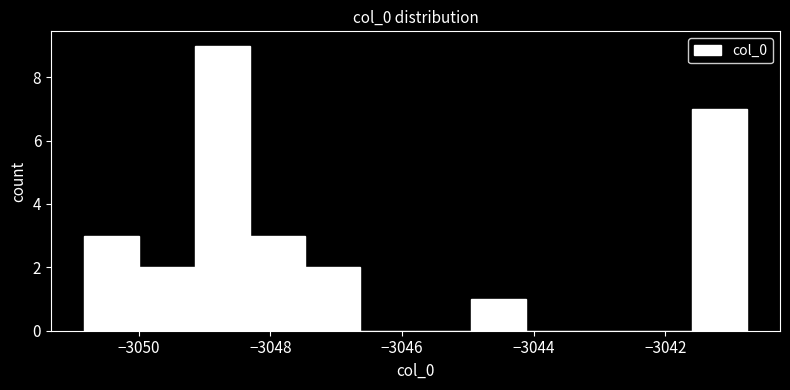

What is the height of the bar covering -3050.8 to -3050.0 on the x-axis? Neither the bar edges nor the heights are printed on the chart, so give them approximately, as read against the axes.

3